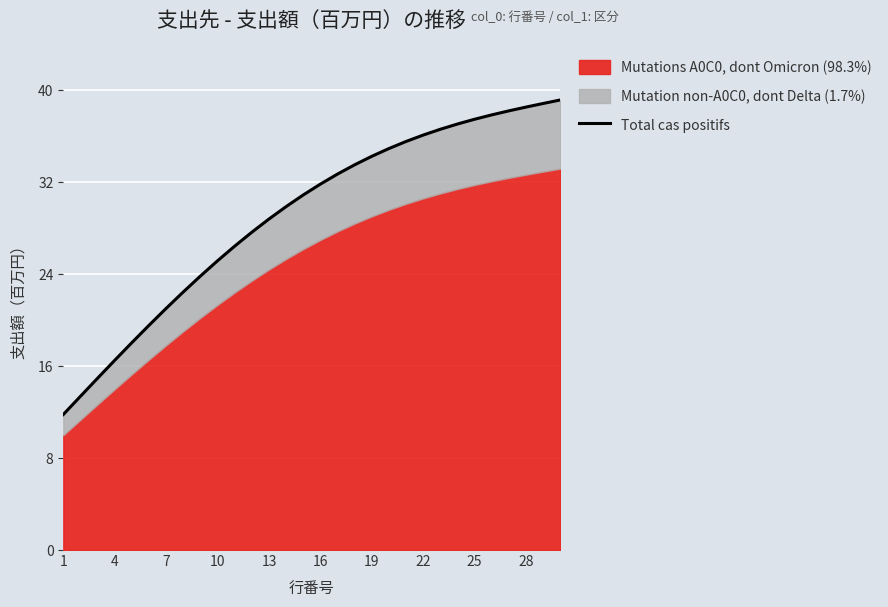

True or false: the data shows 4.3 at 13.

False